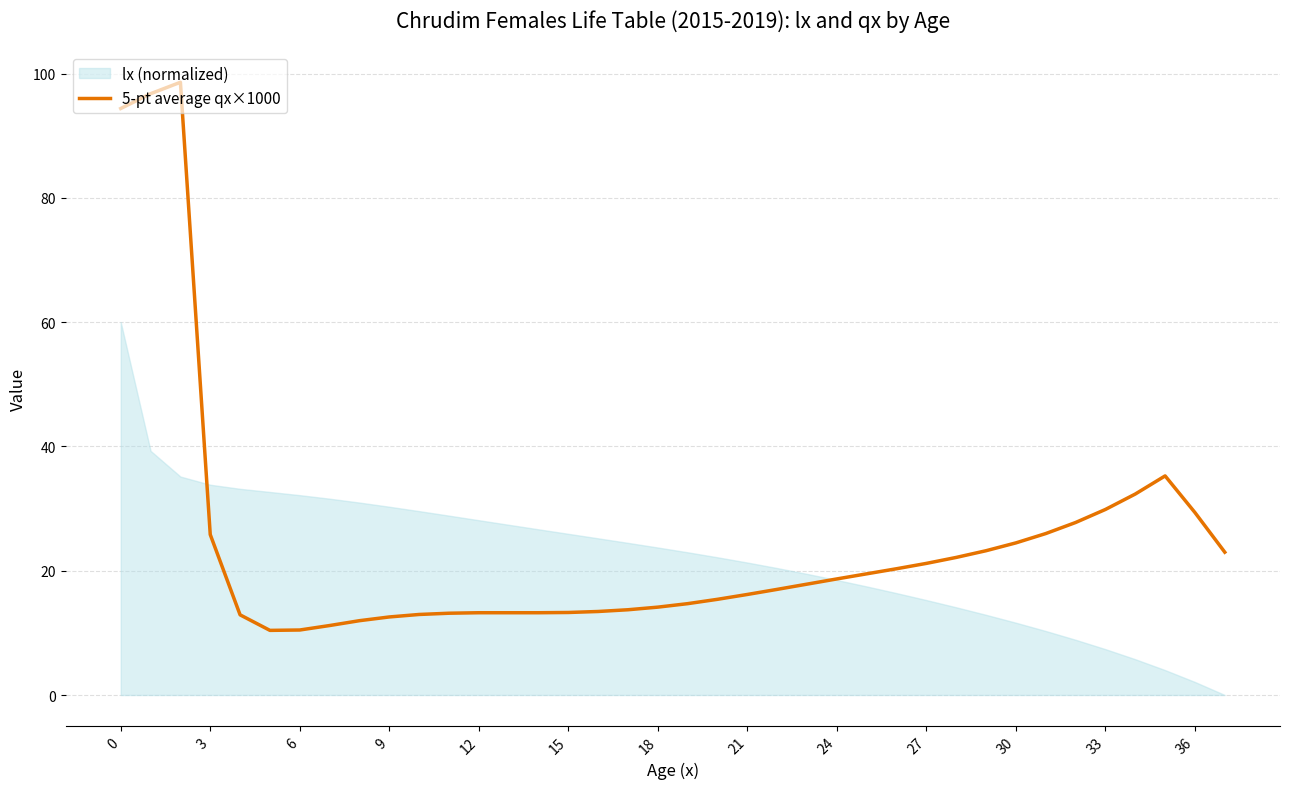

The 5-pt average qx×1000 series shows 13.2 at 12. True or false?

True